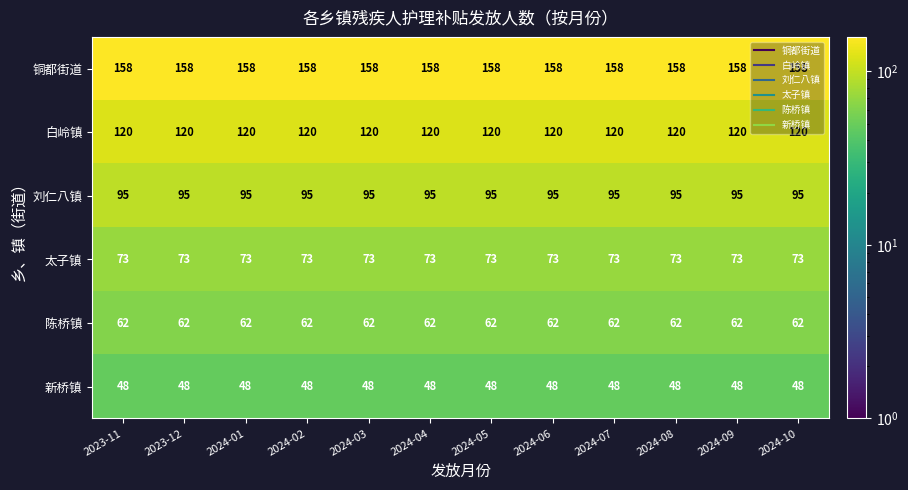

At how many categories does at least one series exceed 66?

12